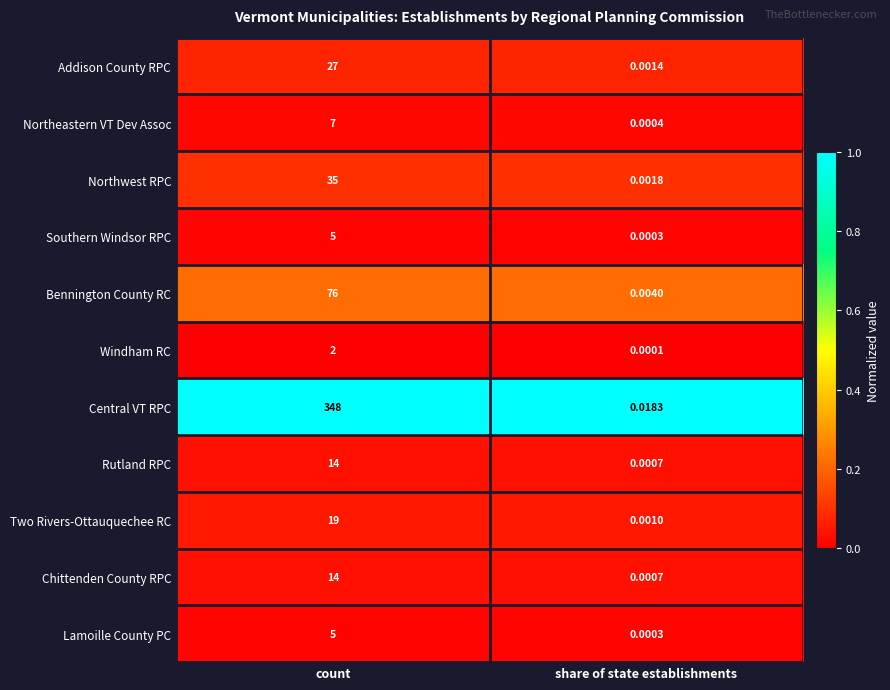

Which series has the largest total across all categories?

Central VT RPC